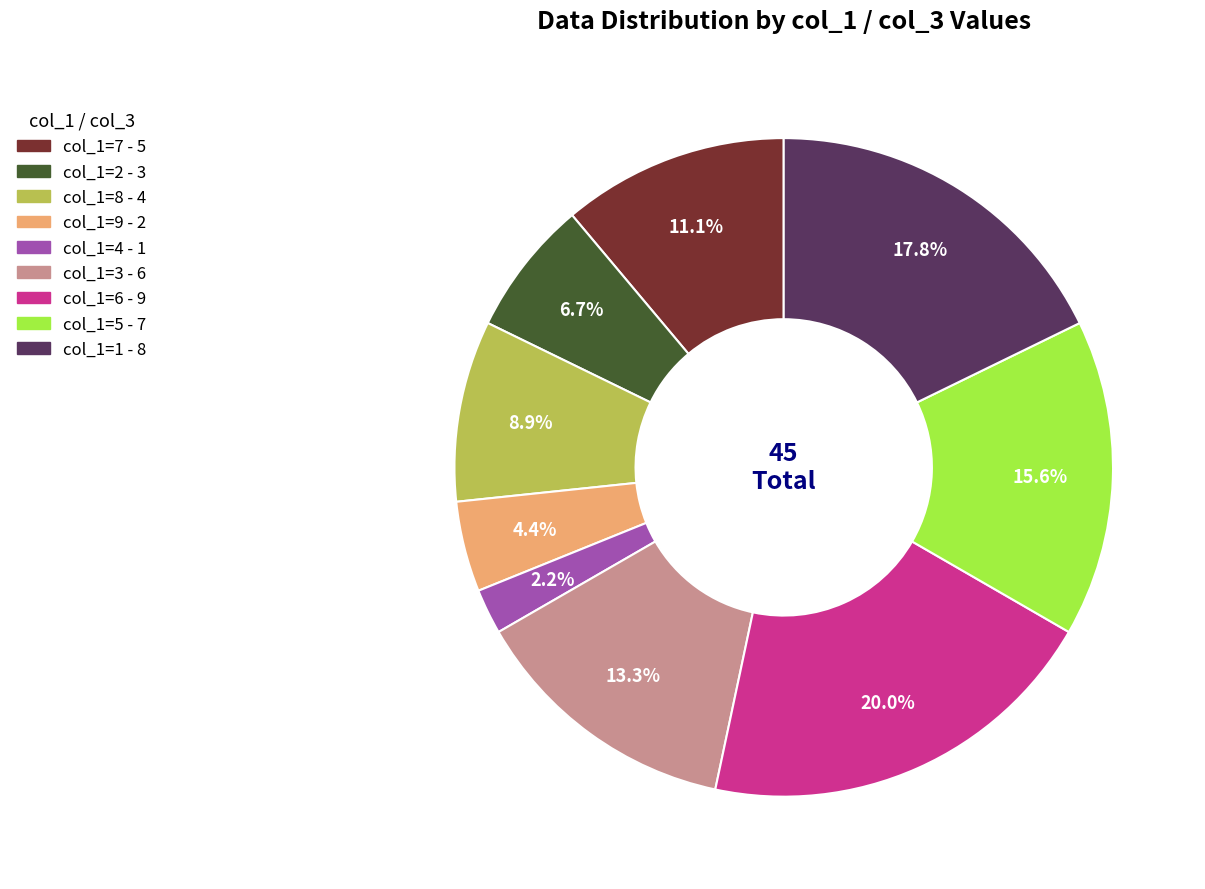

Is there any slice that represents more than half of the pie?

No